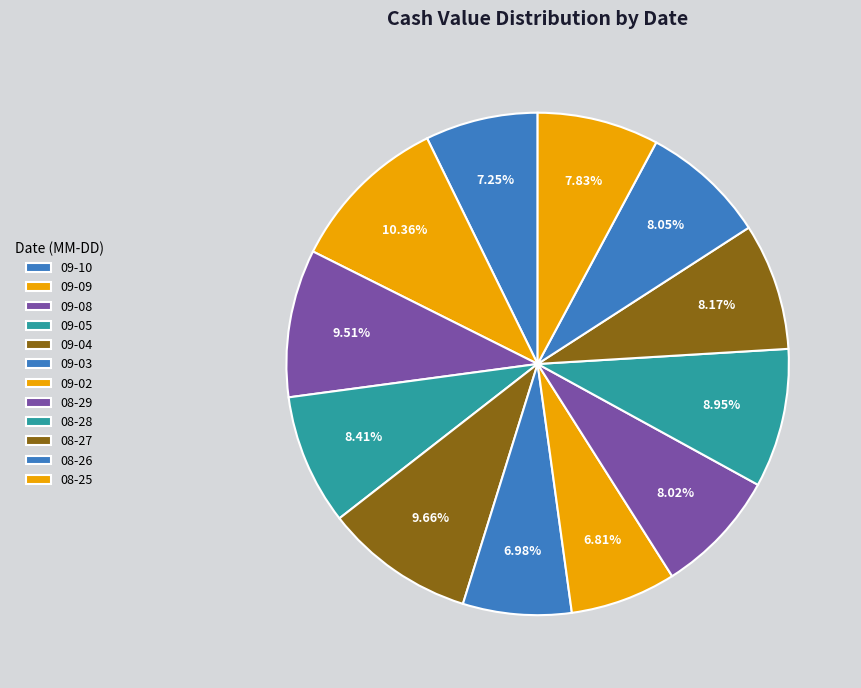

Count the number of slices in the pie.

12